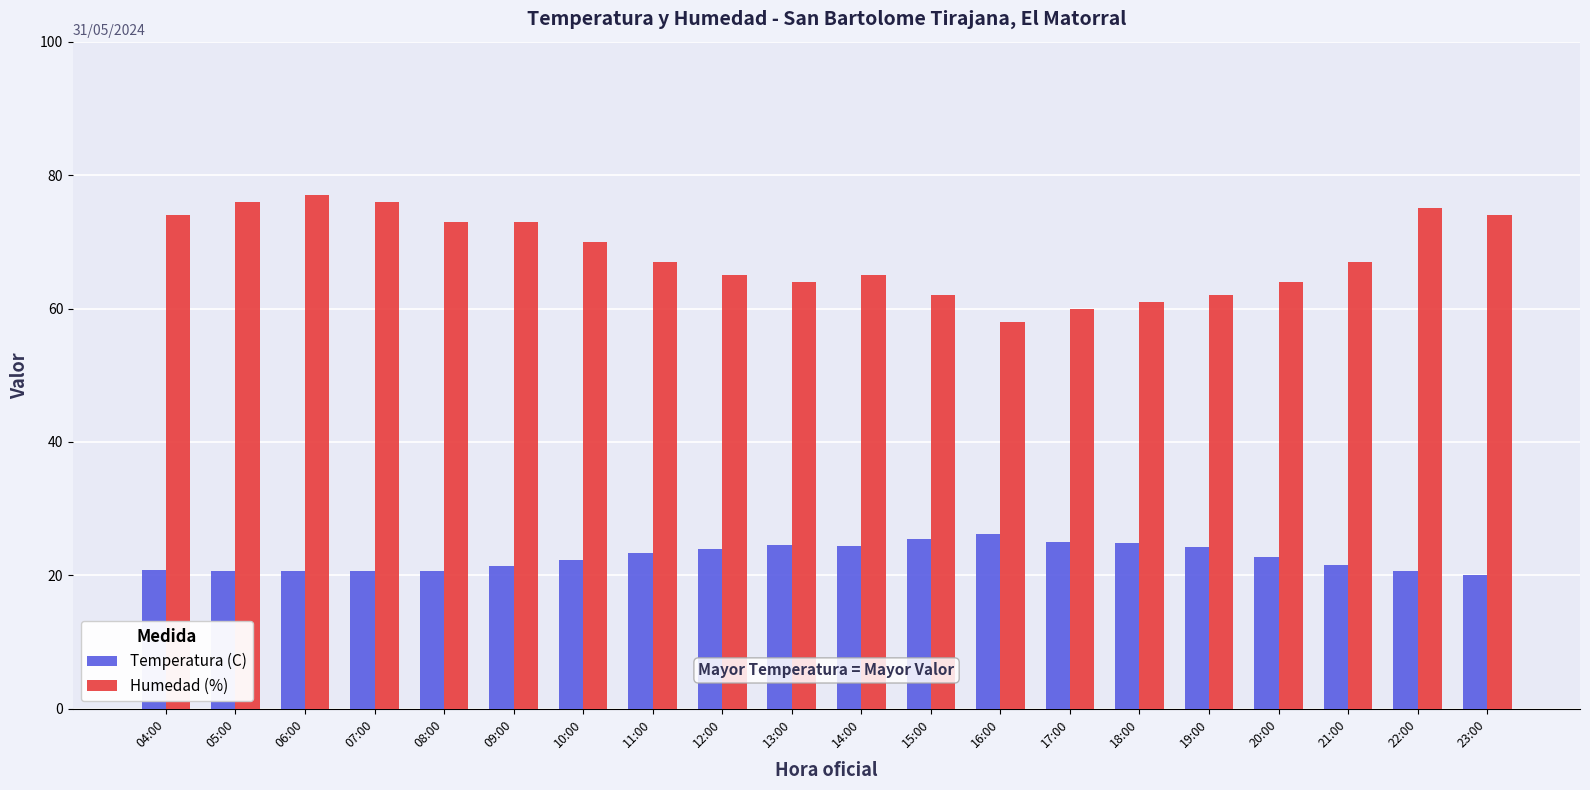

What is the spread (max minus min) of values at 16:00?

31.8